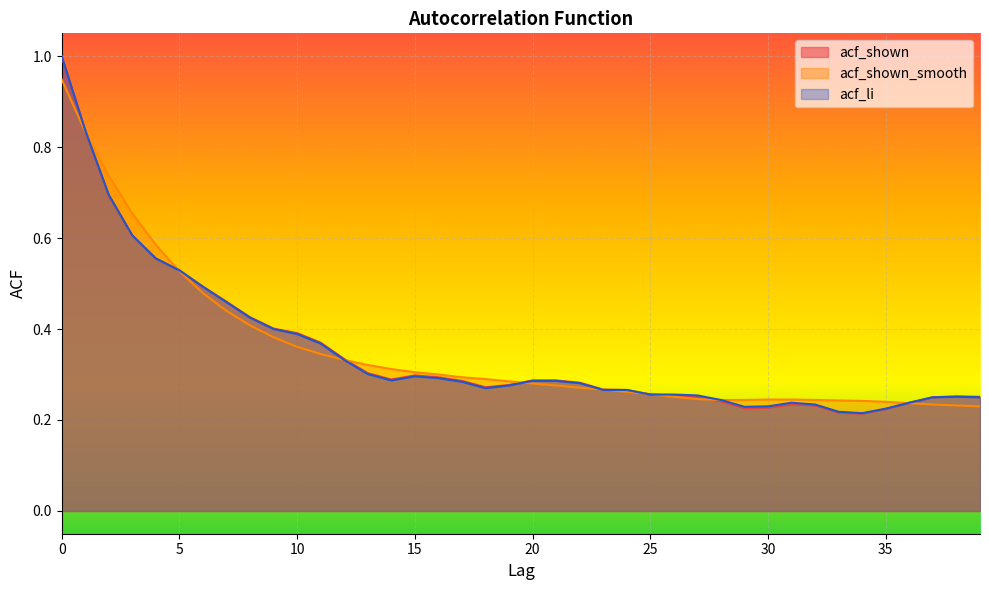

What is the value of the acf_shown_smooth point at the 5th from the left?

0.6